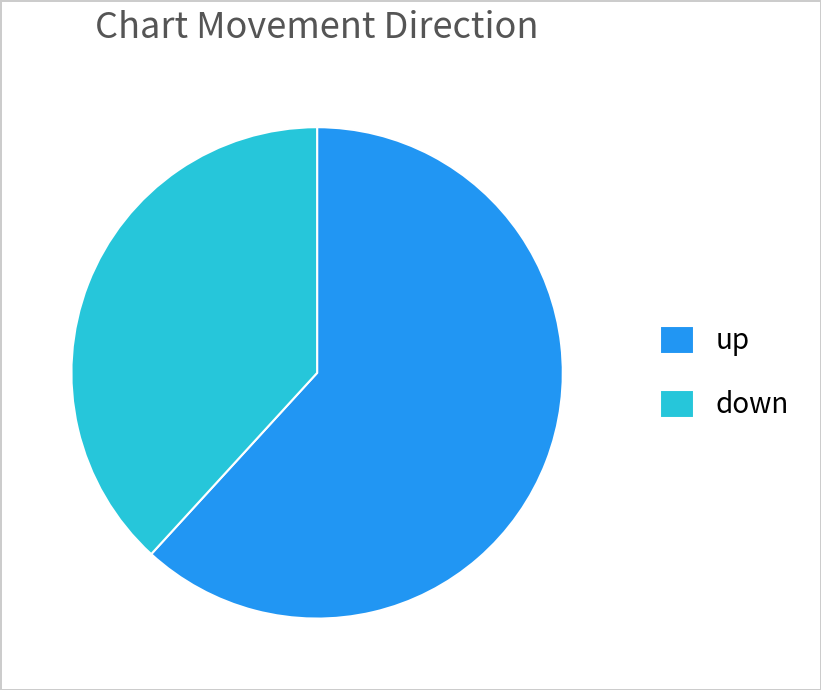

Is it true that down is 53% of the pie?

False